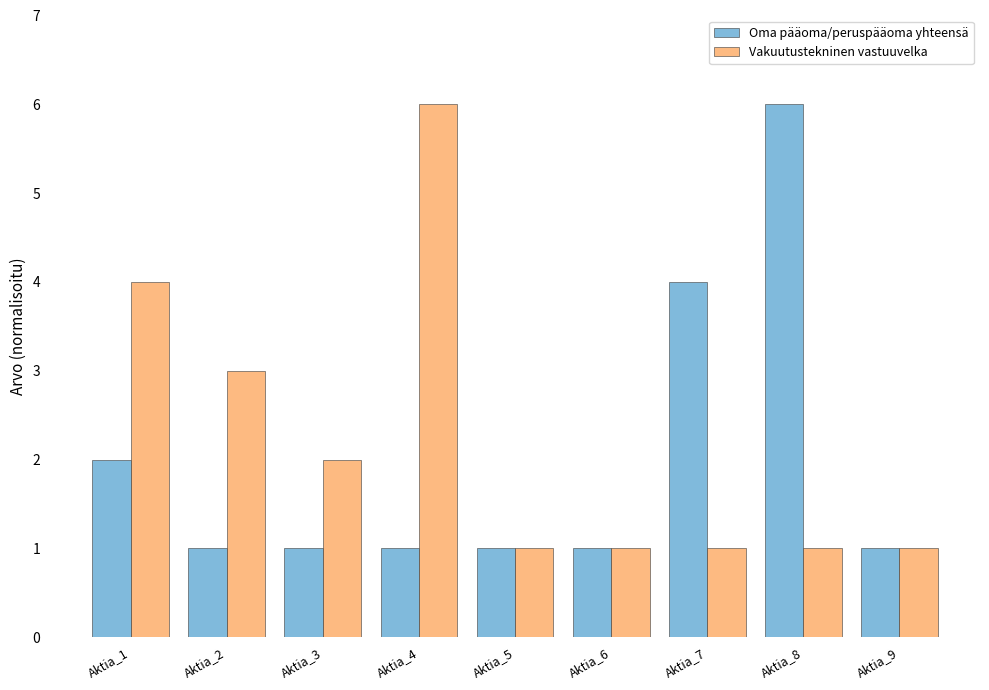

What is the difference between the highest and lowest values at Aktia_8?

5